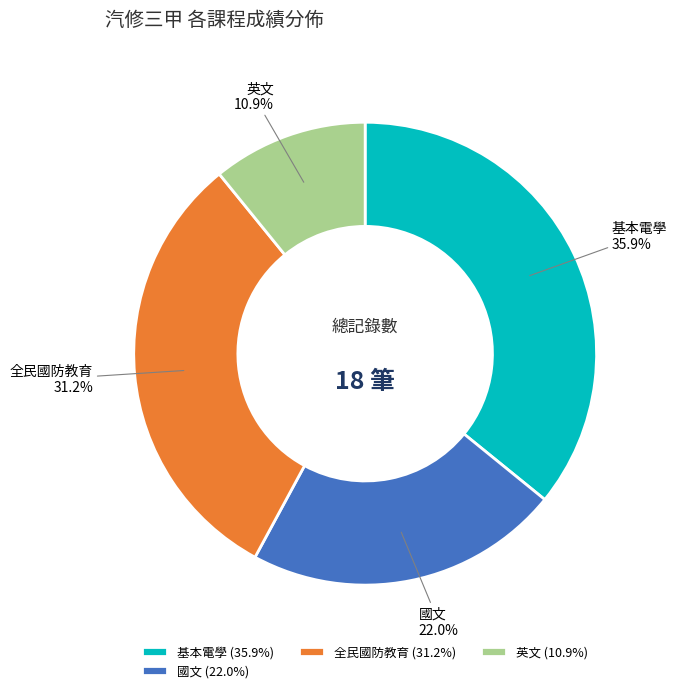

How many slices are in this pie chart?

4